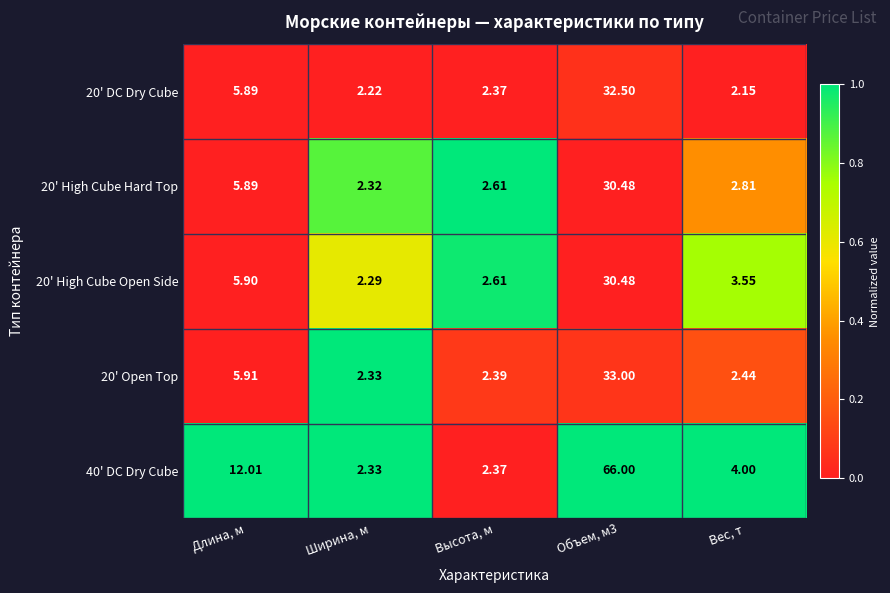

At which label is 20' Open Top closest to 17?

Длина, м